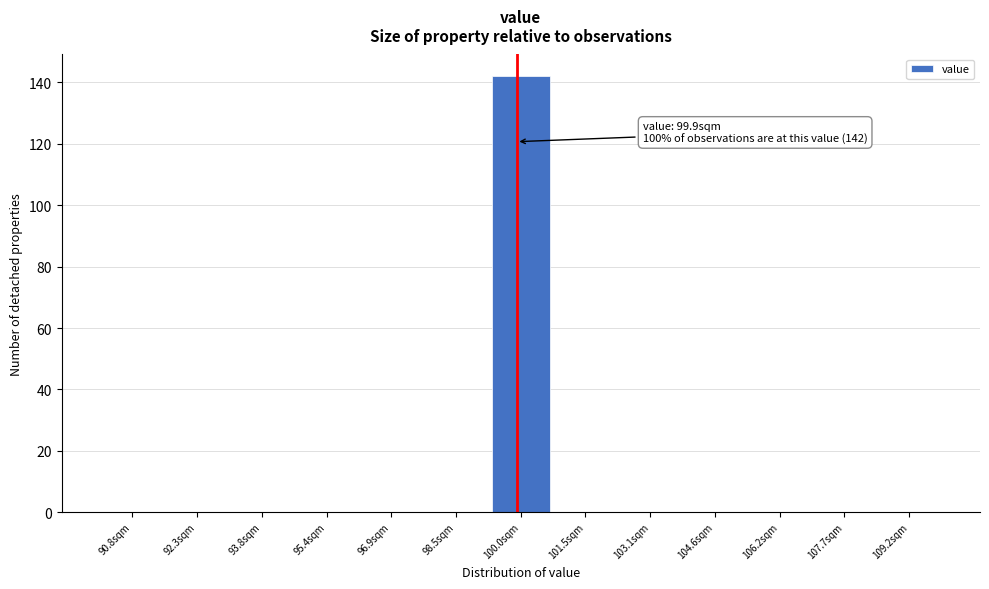

Which range on the x-axis has the tallest bar?

99.2 to 100.8